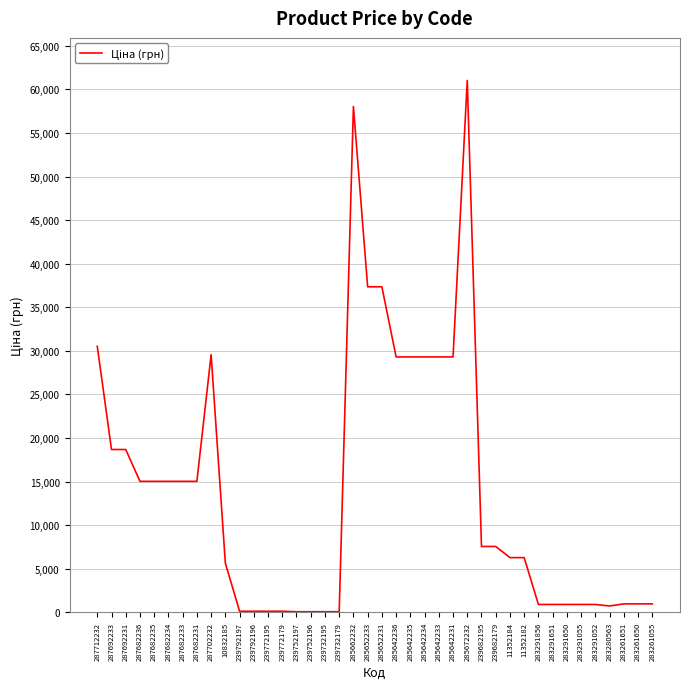

Is it true that the value at 285642236 is 29294.9?

True